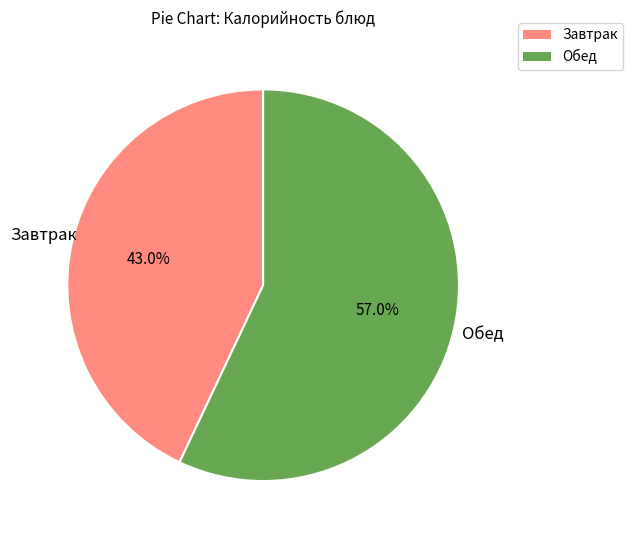

To the nearest percent, what is the difference between the largest and smallest slice percentages?

14%